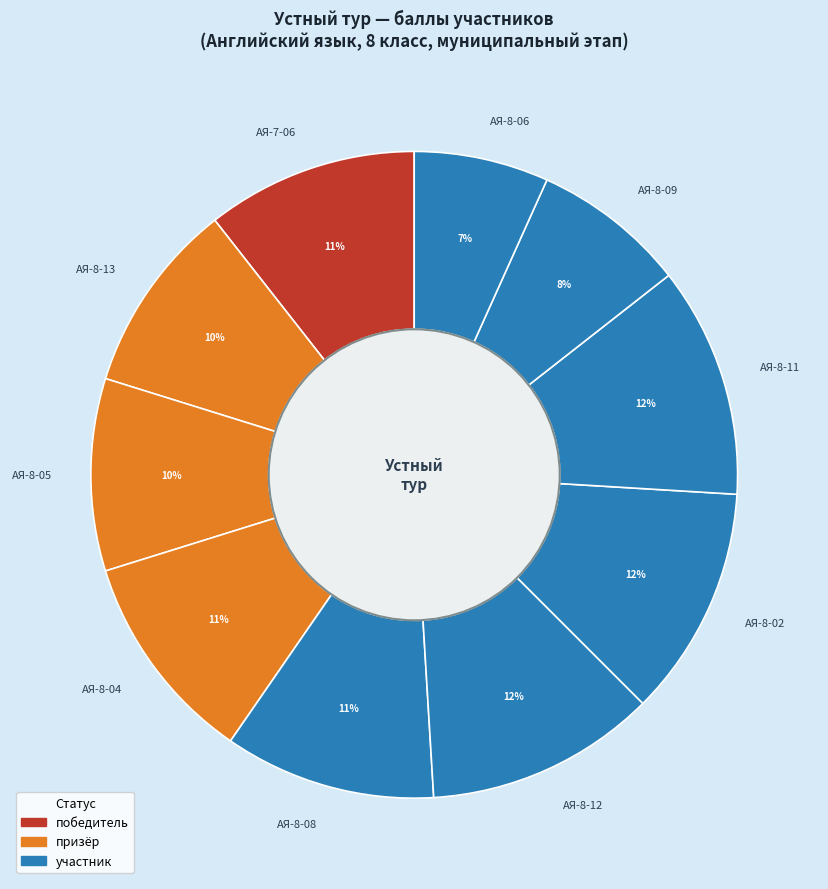

Combined, do АЯ-8-13 and АЯ-8-04 account for over 50%?

No